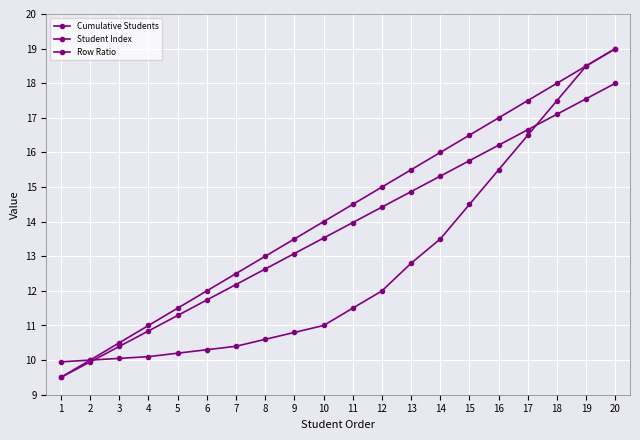

How many lines are shown in the chart?

3